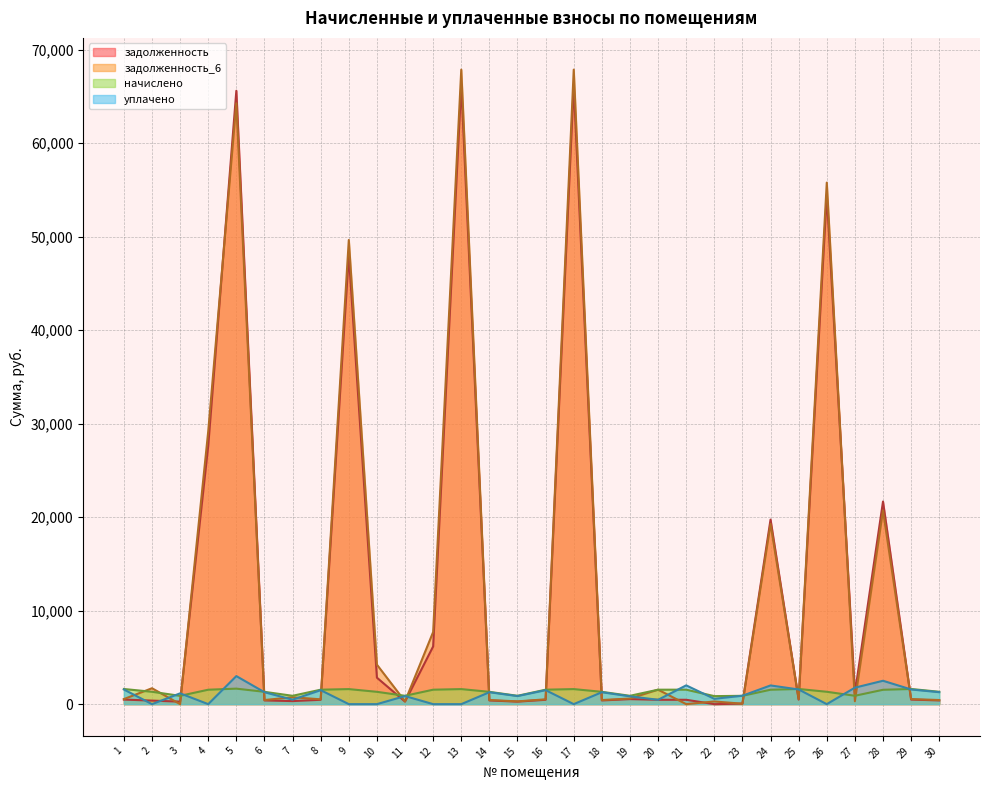

What is the sum of all уплачено values?

30219.7